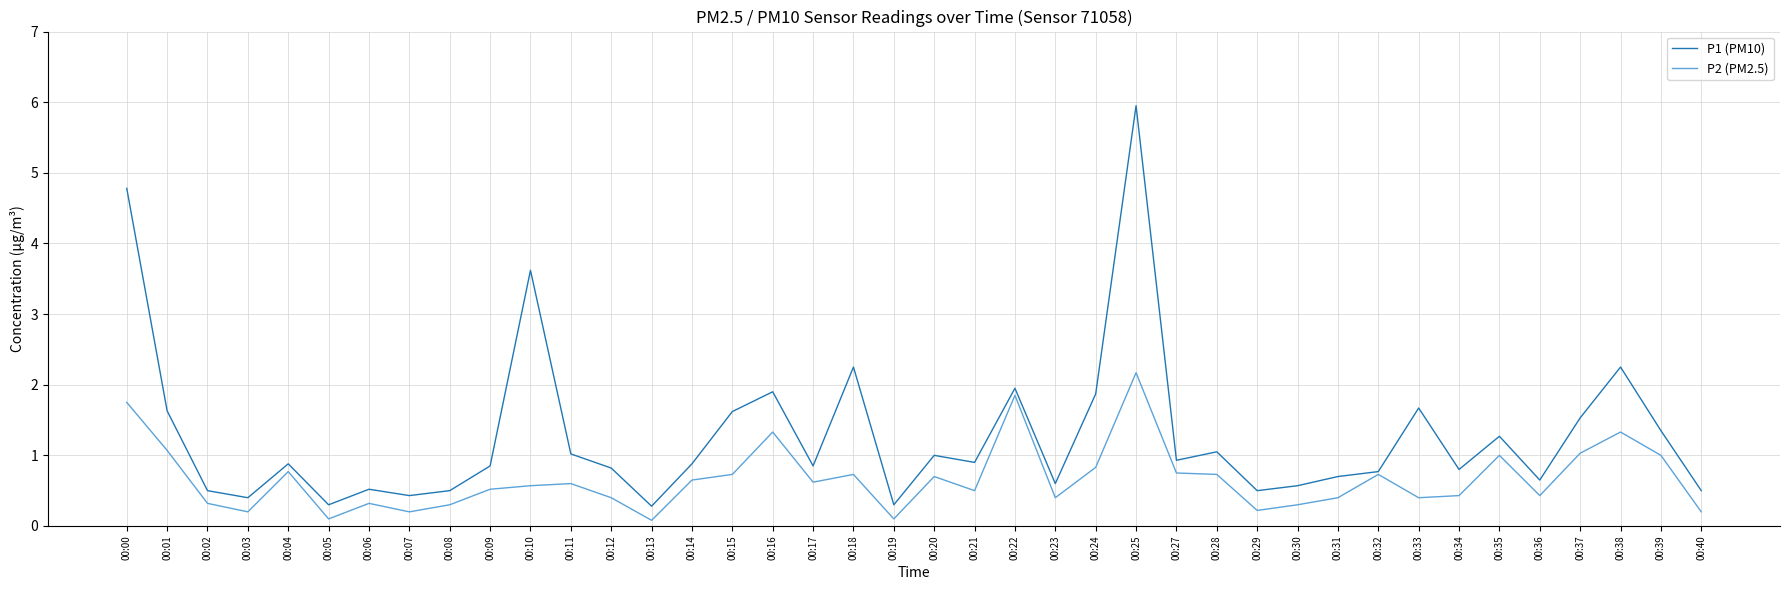

How many lines are shown in the chart?

2